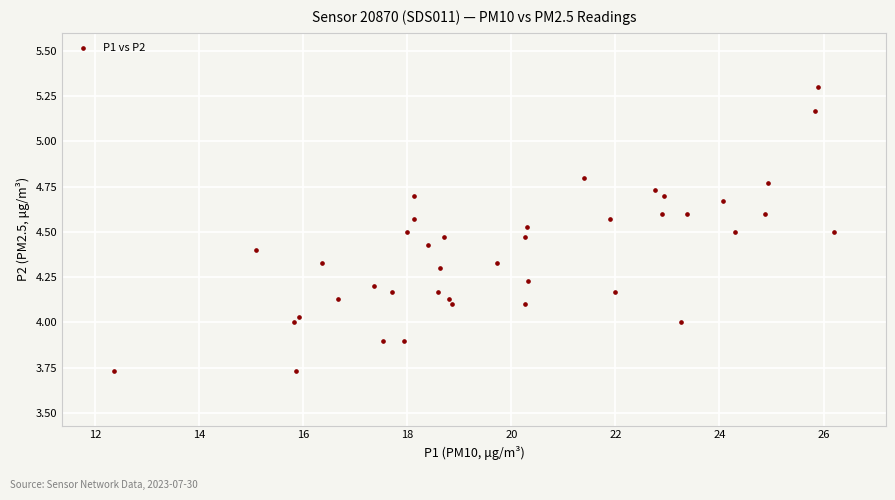

What is the range of Y values (max minus min)?

1.6